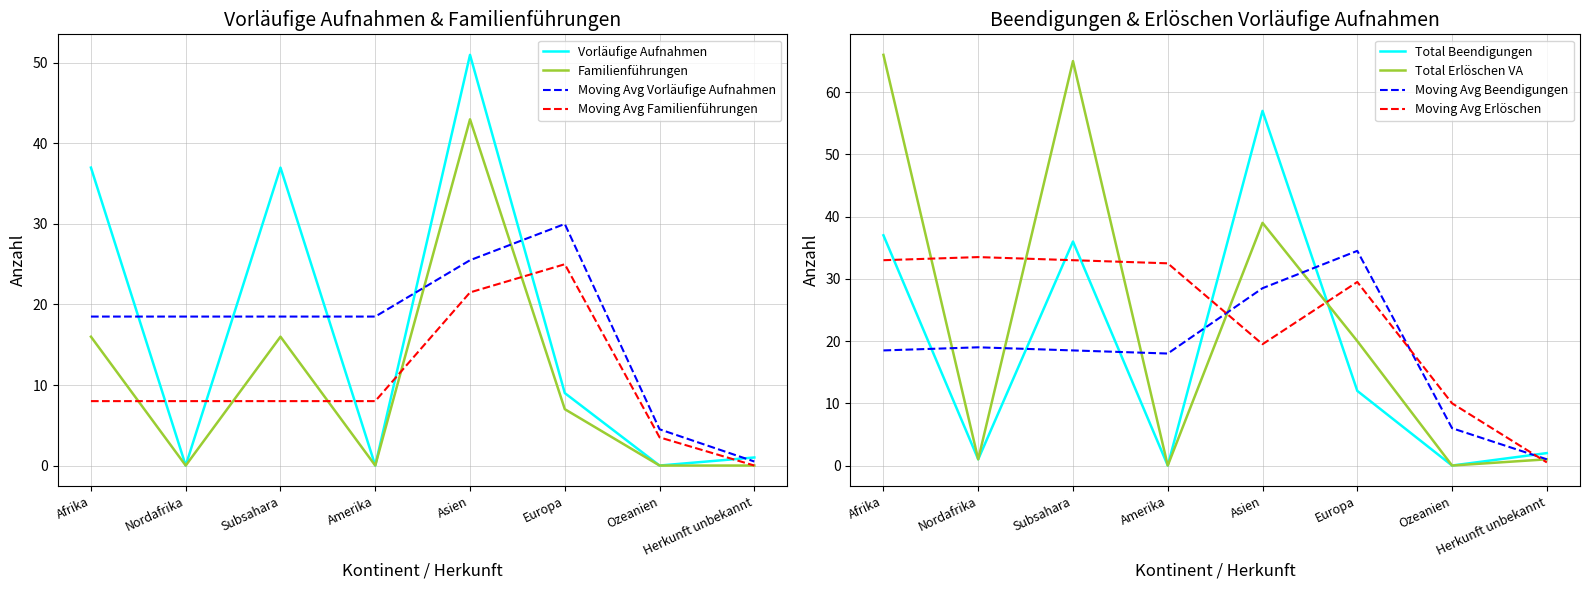

At how many categories does at least one series exceed 47?

3